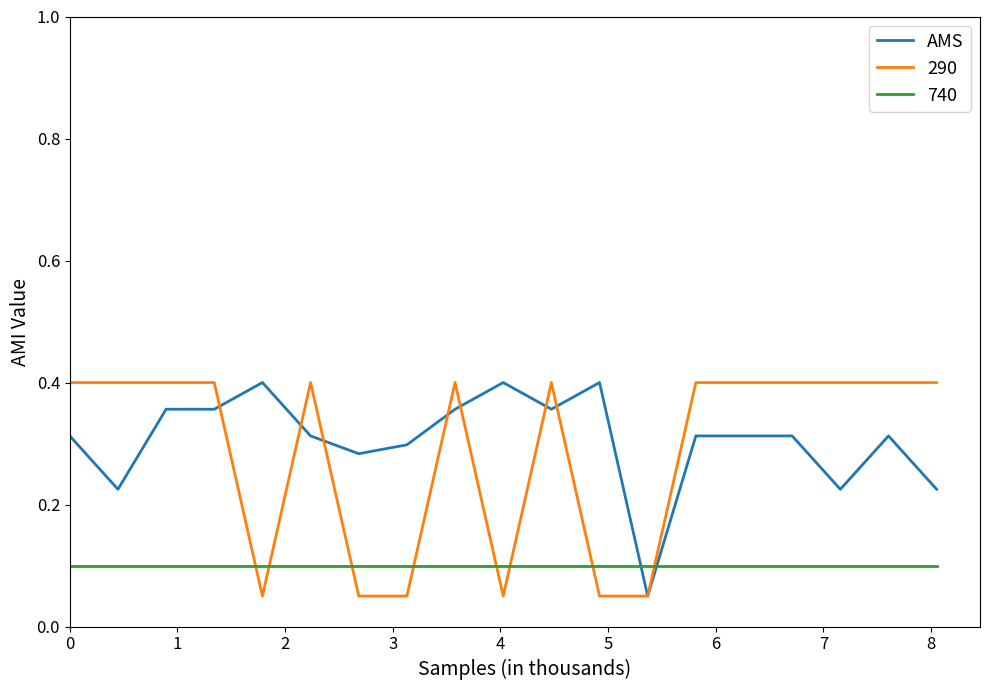

True or false: 290 and 740 cross at least once.

True